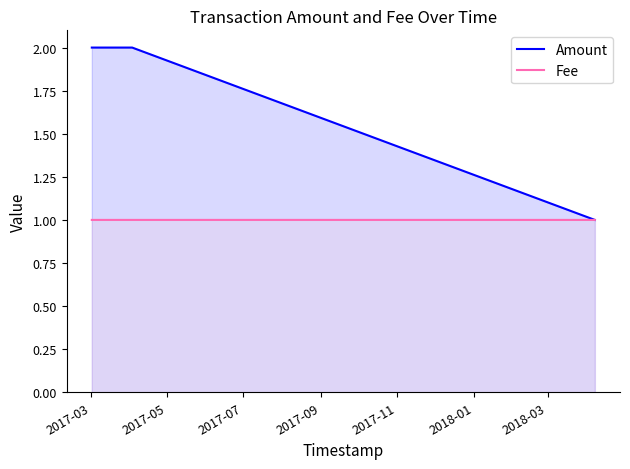

What is the minimum value for Fee?

1.0